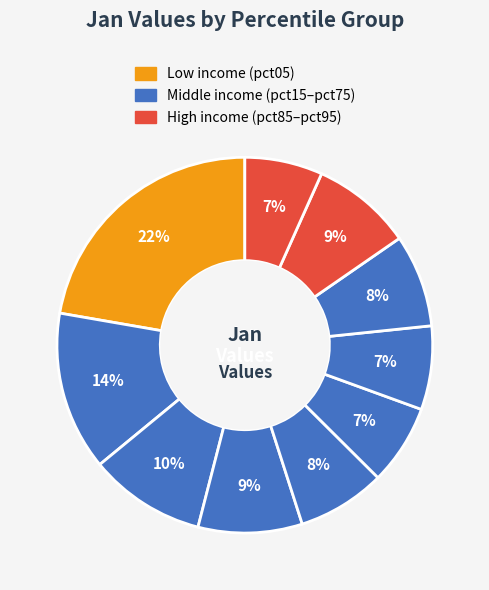

What is the largest slice in the pie chart?

pct05